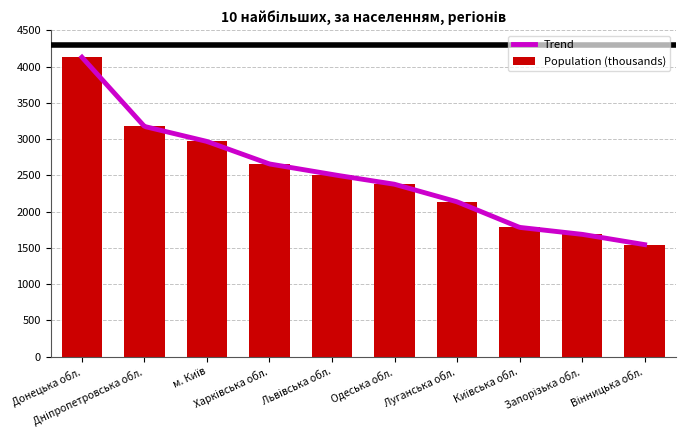

Rank the categories by value from highest to lowest.

Донецька обл., Дніпропетровська обл., м. Київ, Харківська обл., Львівська обл., Одеська обл., Луганська обл., Київська обл., Запорізька обл., Вінницька обл.